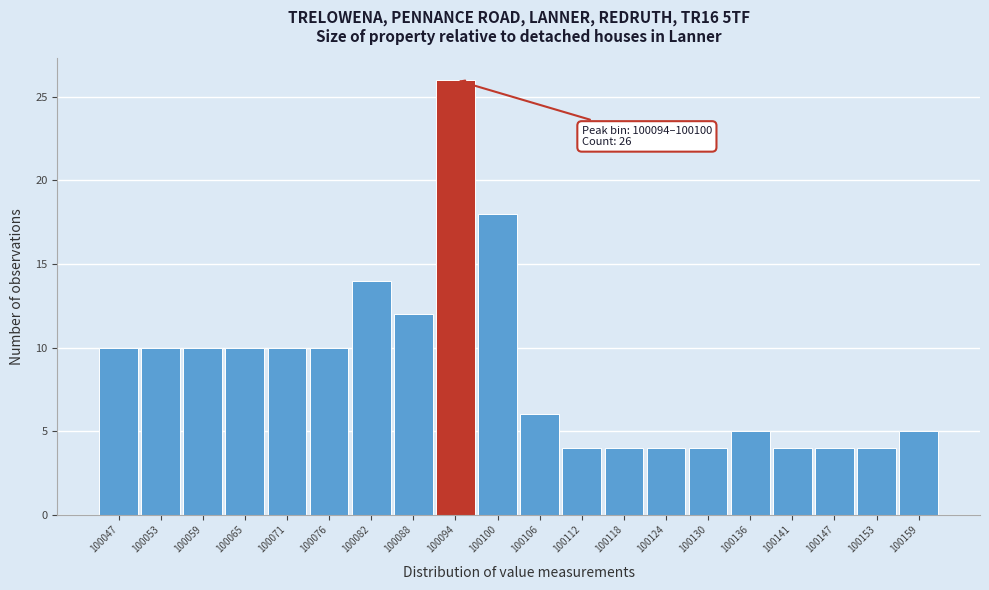

Reading left to right, what are all the values shown in this chart?

10	10	10	10	10	10	14	12	26	18	6	4	4	4	4	5	4	4	4	5